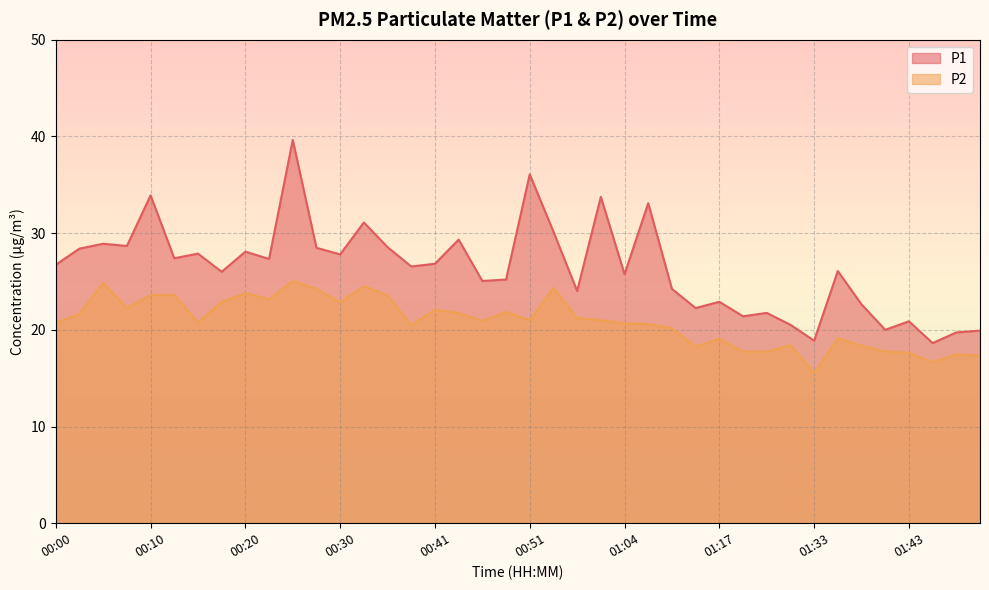

Is the value of P1 at 00:28 greater than the value of P2 at 00:41?

Yes